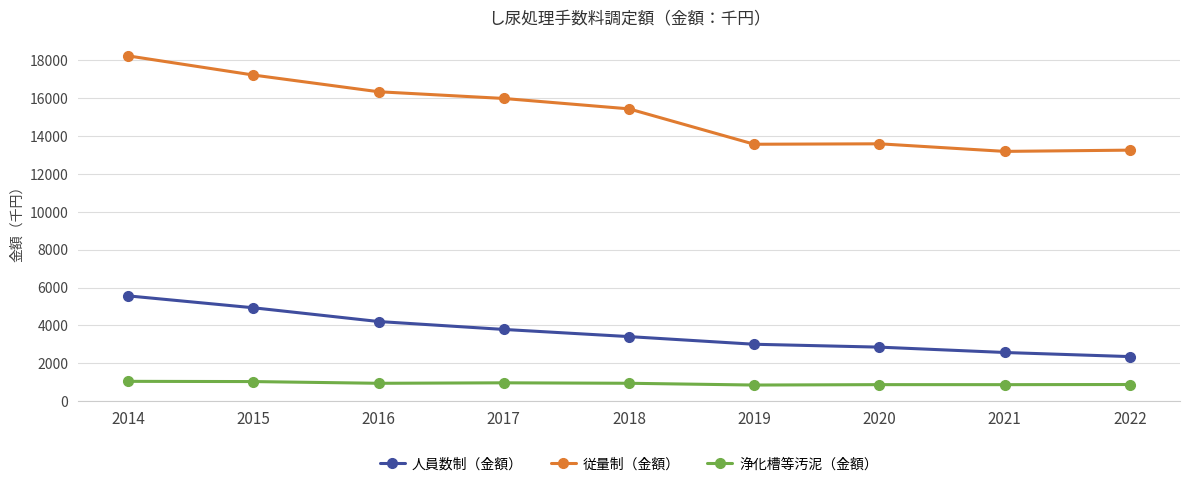

Which series changed the most between 2015 and 2019?

従量制（金額）